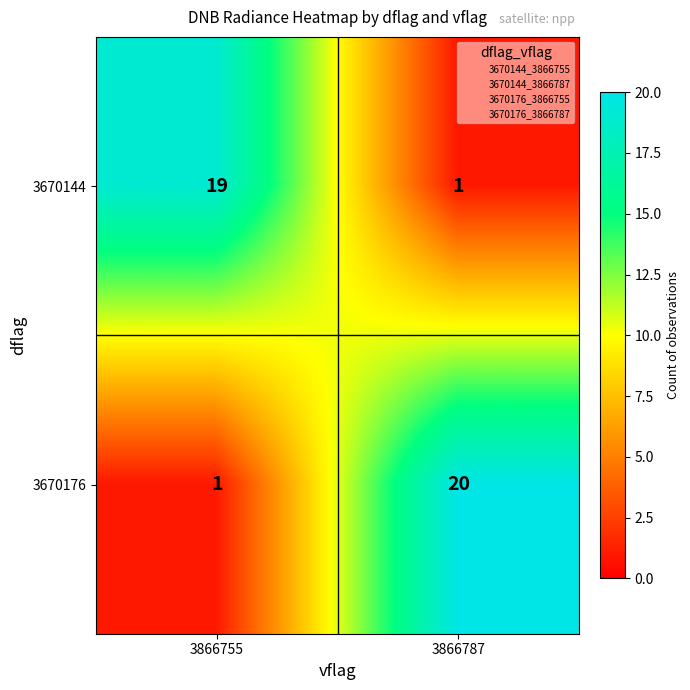

Reading right to left, list all the values displayed in this chart.

3670144: 3866787=1	3866755=19
3670176: 3866787=20	3866755=1